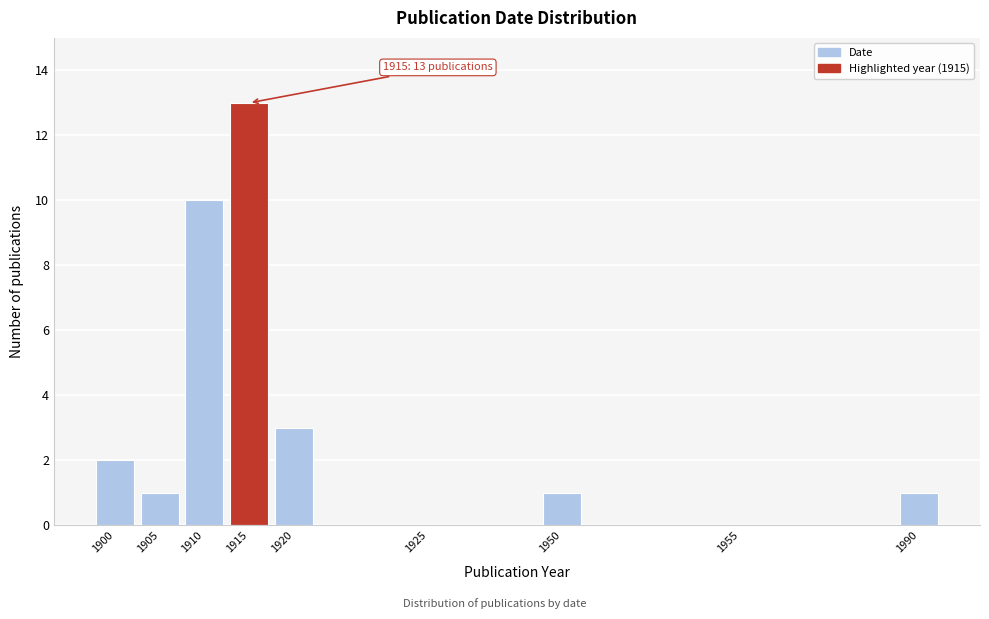

Reading left to right, extract all data points from this chart.

1900=2	1905=1	1910=10	1915=13	1920=3	1925=0	1950=1	1955=0	1990=1